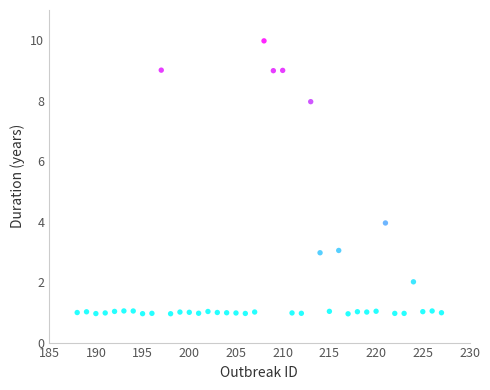

What is the range of Y values (max minus min)?

9.0